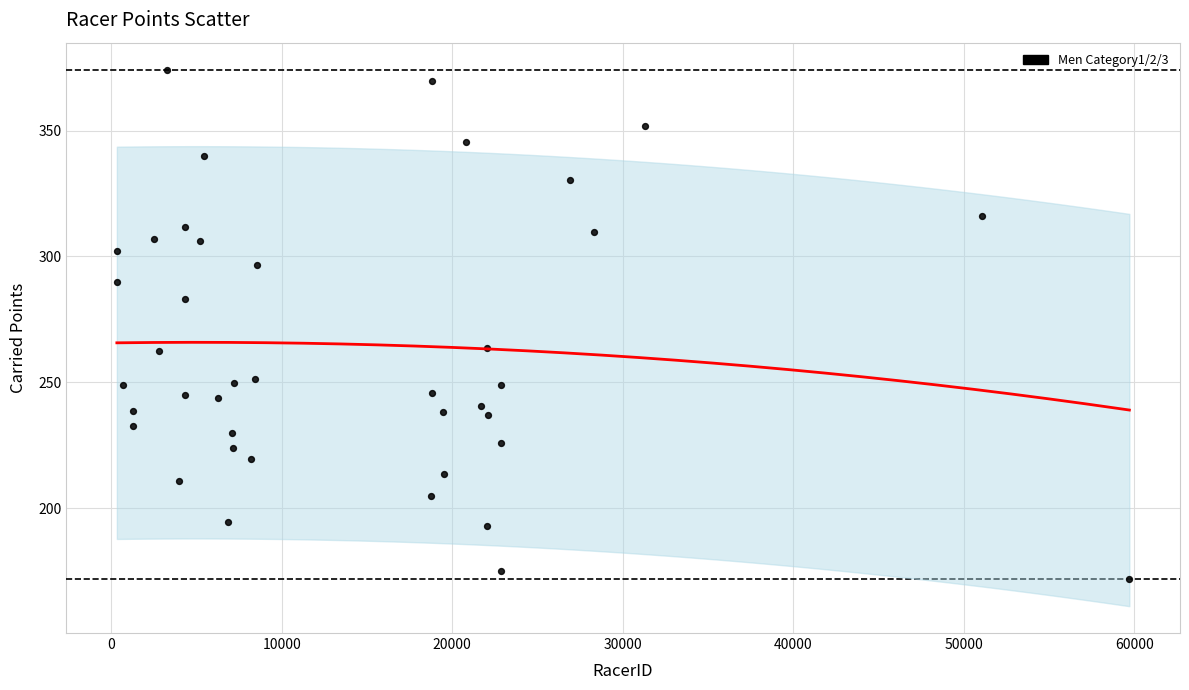

What is the range of X values (max minus min)?

59386.0